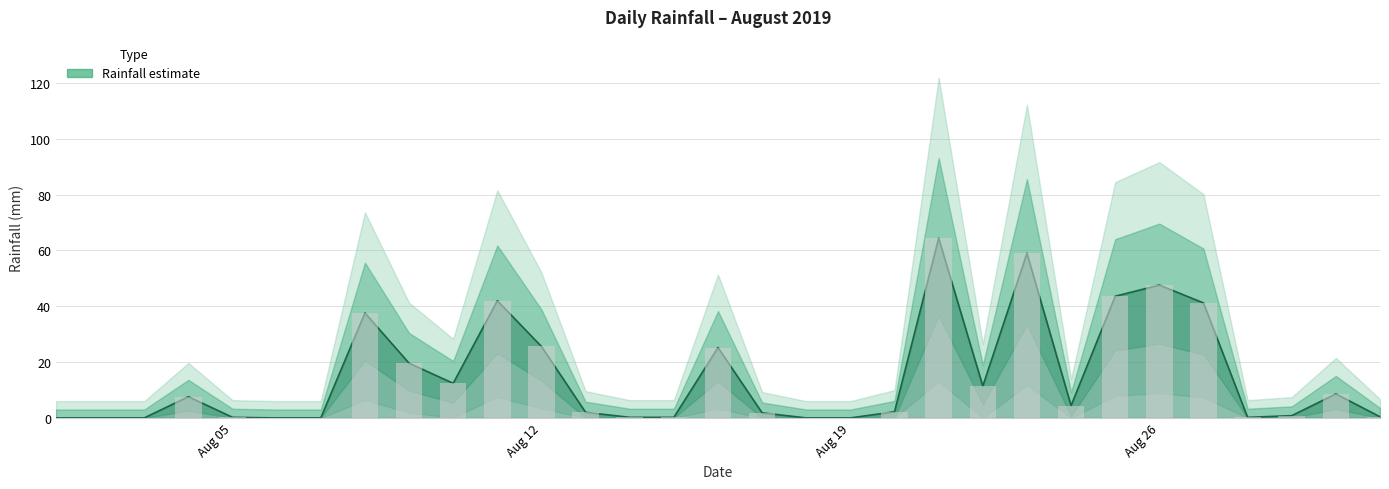

What is the greatest value displayed?

64.4